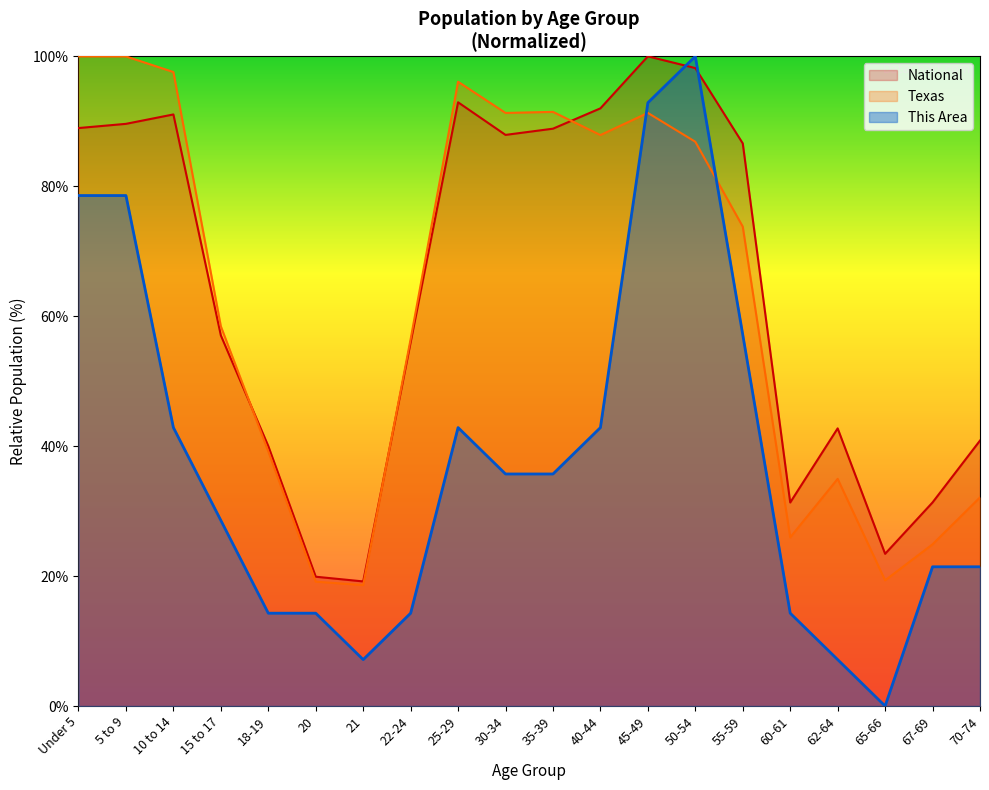

Between 30-34 and 65-66, which is larger?

30-34